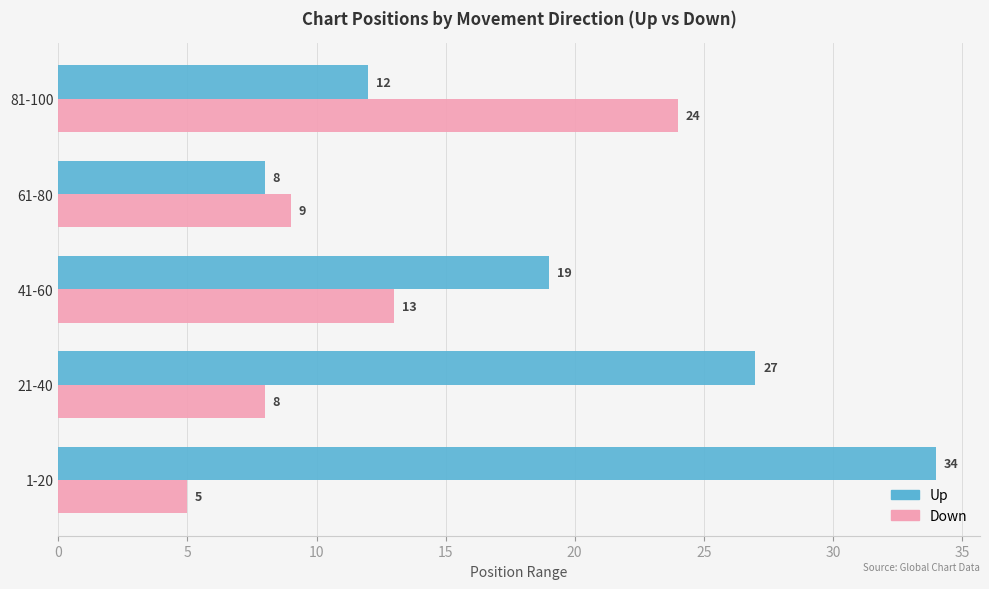

Which series changed the most between 61-80 and 81-100?

Down